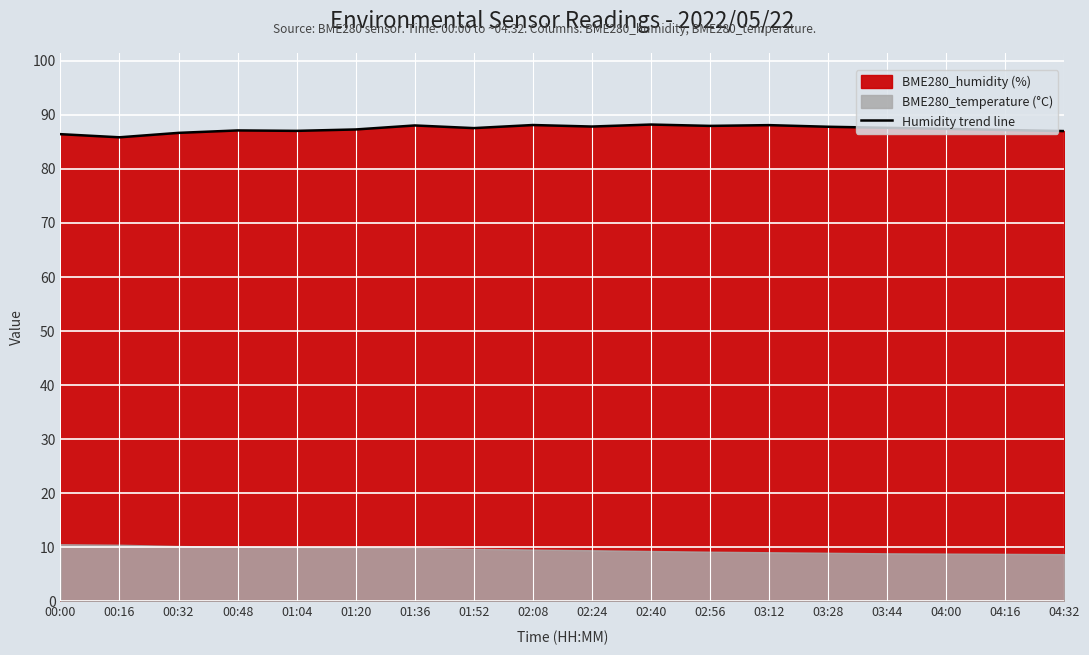

What is the label of the 4th point from the left?

00:48